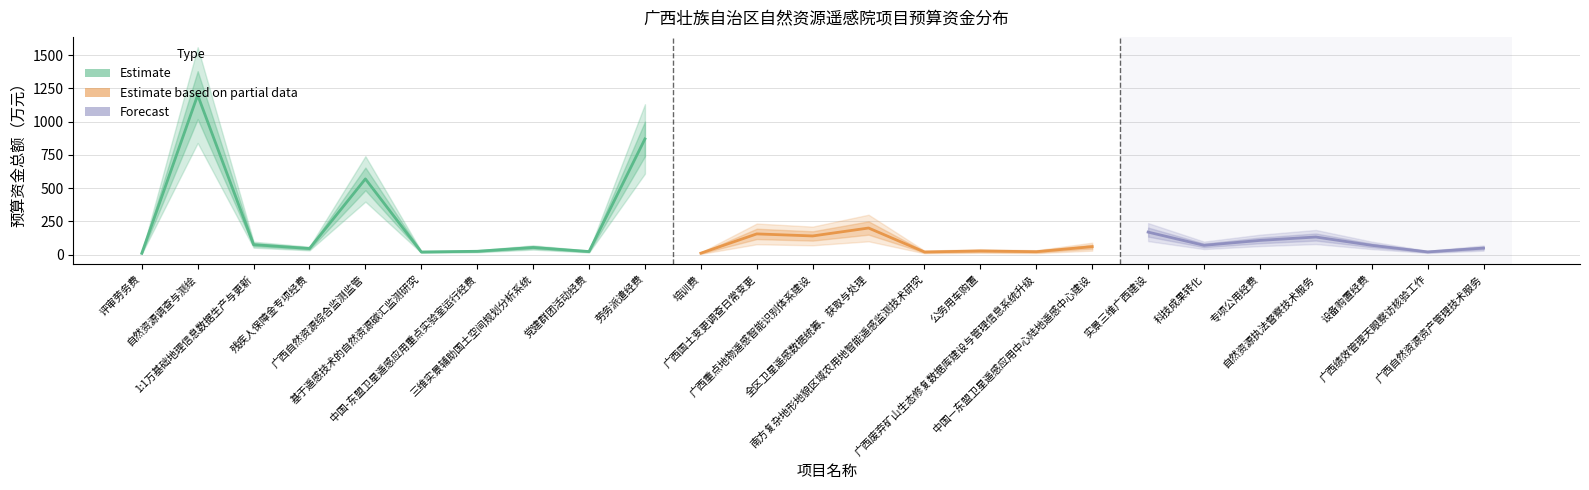

What is the greatest value displayed?

1200.0